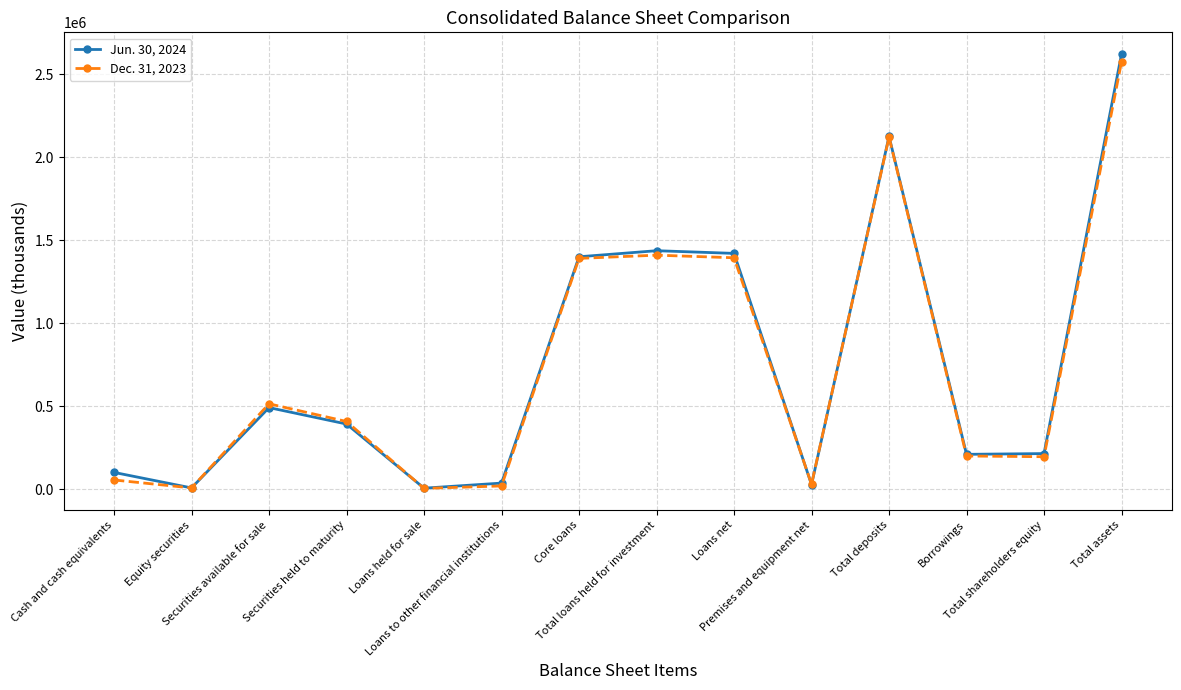

What is the difference between the Jun. 30, 2024 values at Loans to other financial institutions and Total assets?

2586498